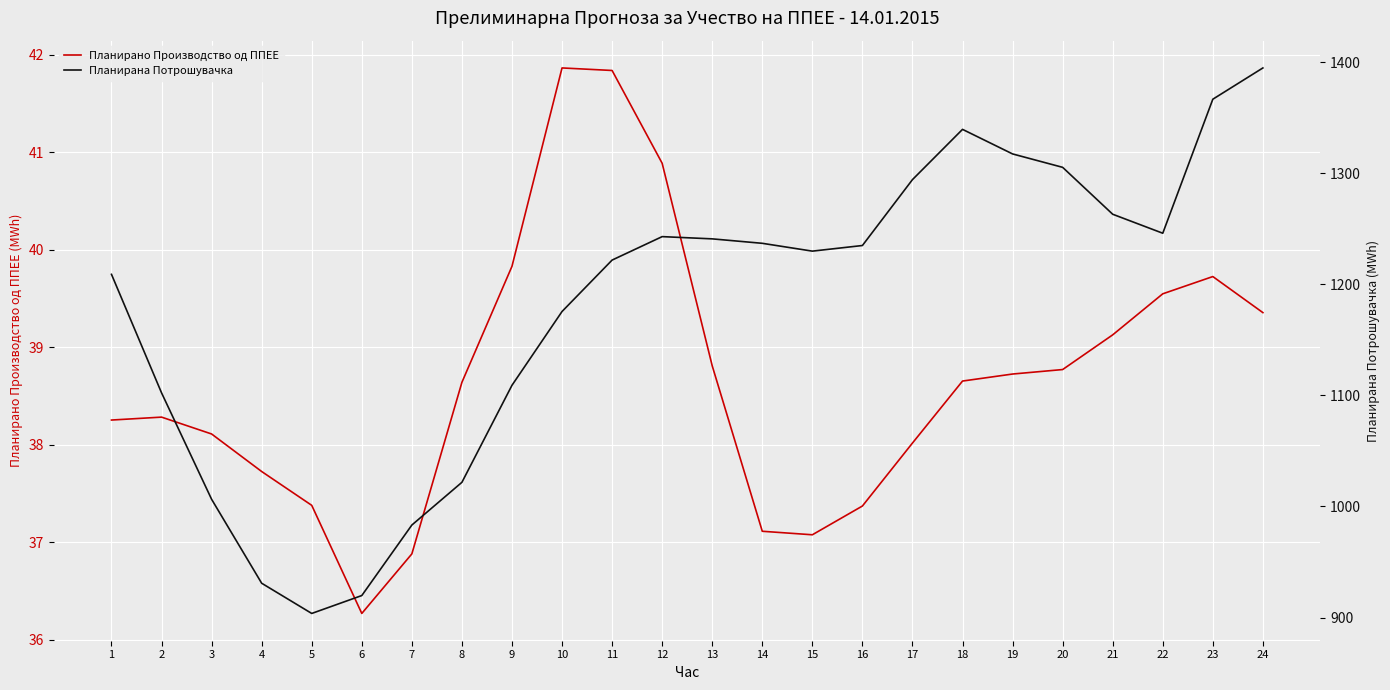

Count the number of data series in this chart.

2